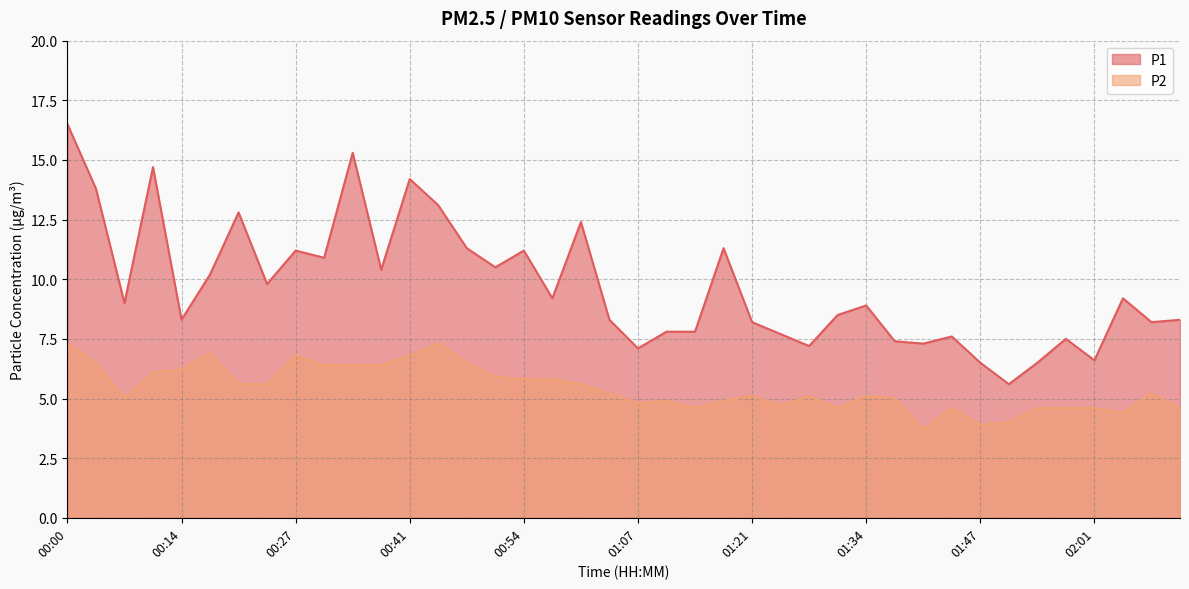

Is it true that P2 equals 6.9 at 00:17?

True